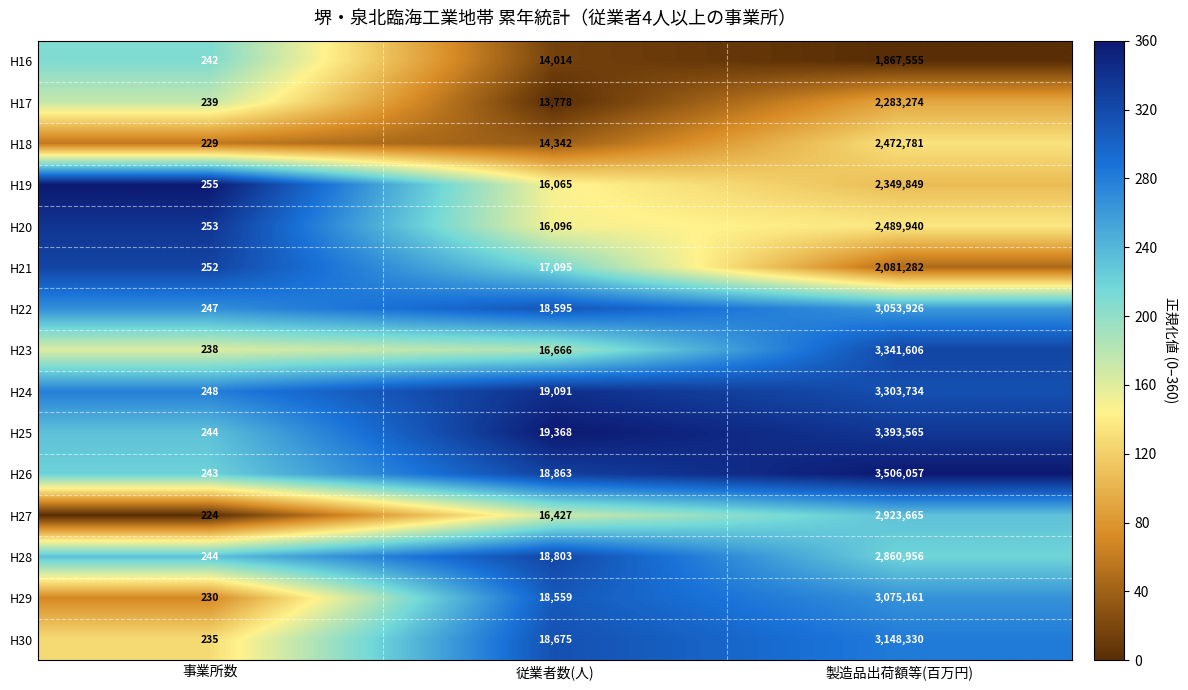

The H24 series shows 3303734 at 製造品出荷額等(百万円). True or false?

True